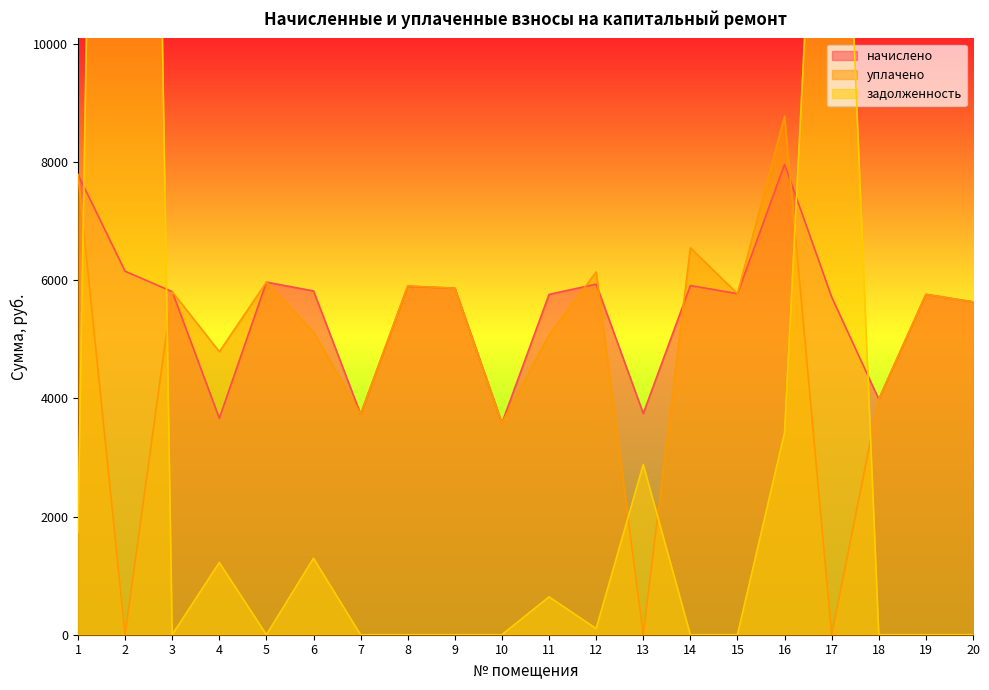

At which category does уплачено reach its first local valley?

2